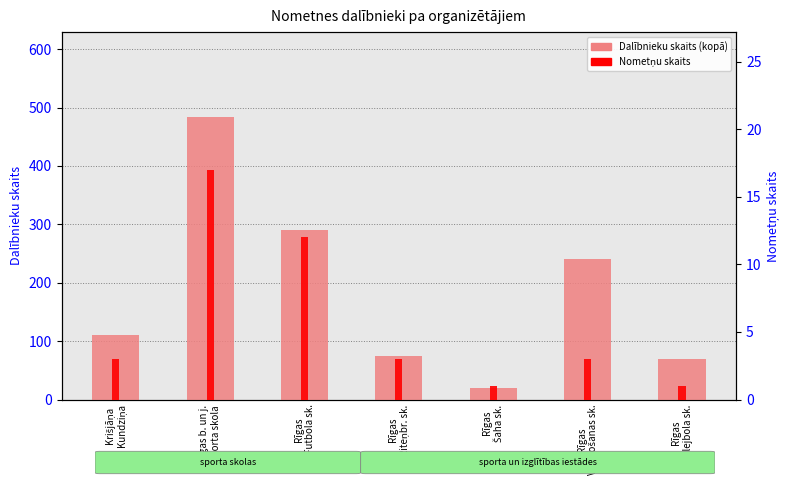

Count the number of data series in this chart.

2